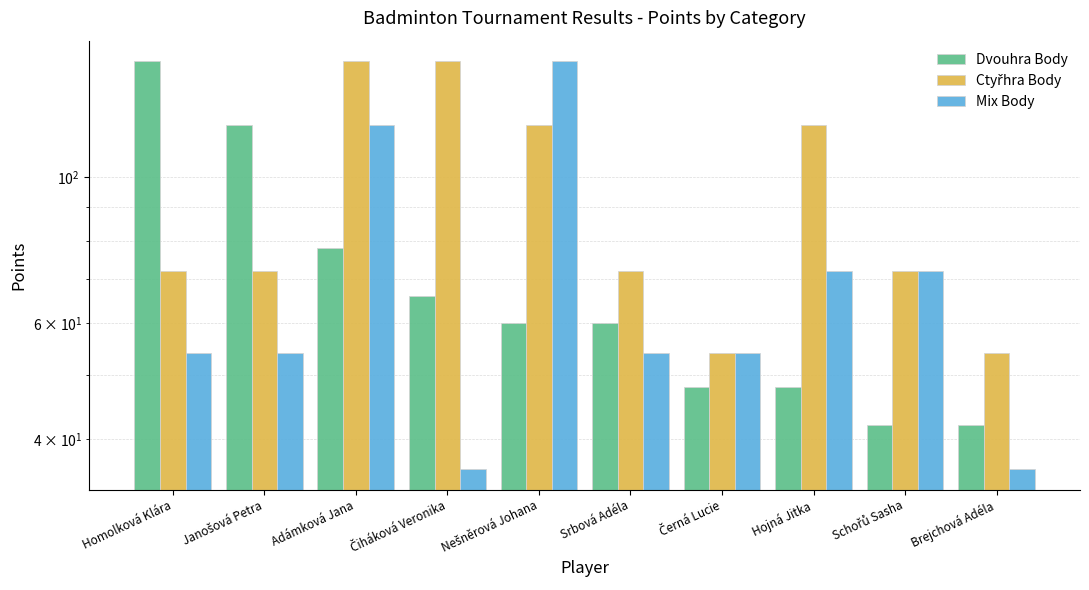

List the labels in order of Dvouhra Body value, smallest first.

Schořů Sasha, Brejchová Adéla, Černá Lucie, Hojná Jitka, Nešněrová Johana, Srbová Adéla, Čiháková Veronika, Adámková Jana, Janošová Petra, Homolková Klára